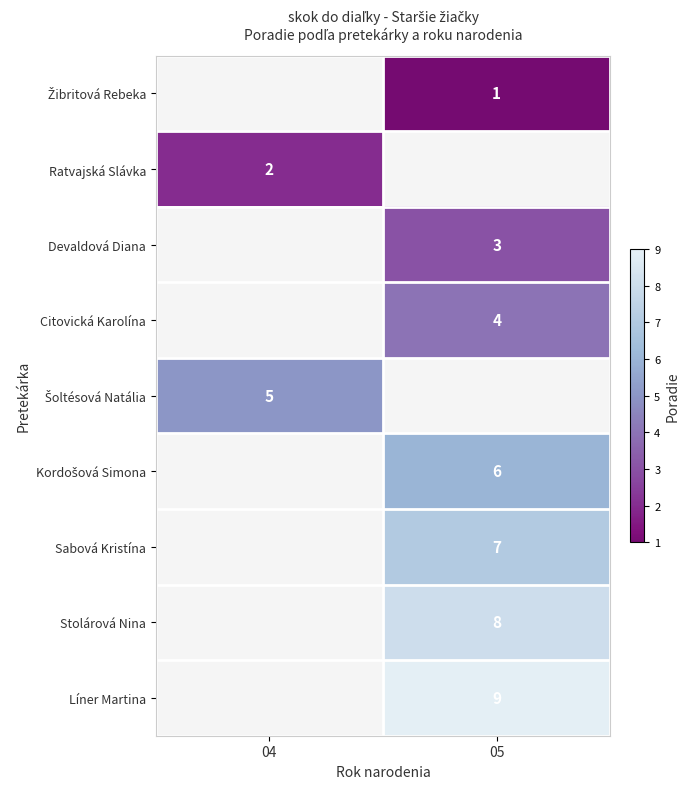

True or false: Sabová Kristína has a value of 12 at 05.

False